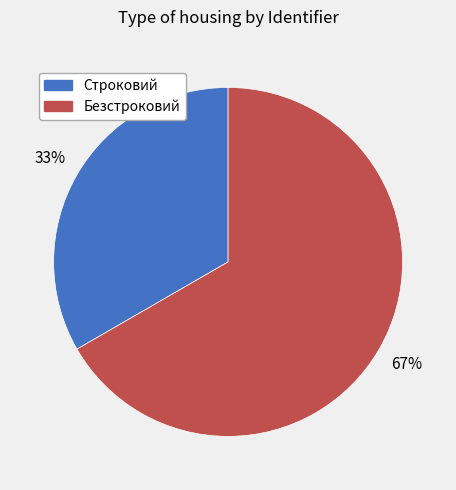

Count the number of slices in the pie.

2